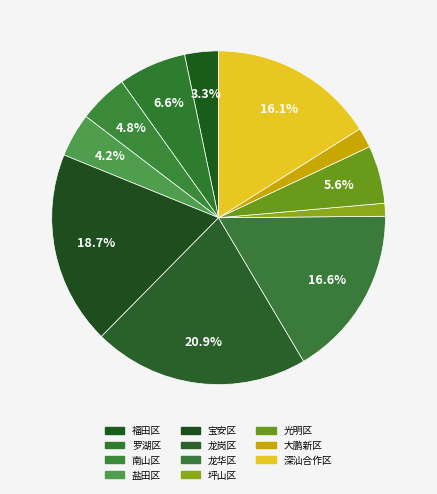

Rank the categories by value from highest to lowest.

龙岗区, 宝安区, 龙华区, 深汕合作区, 罗湖区, 光明区, 南山区, 盐田区, 福田区, 大鹏新区, 坪山区